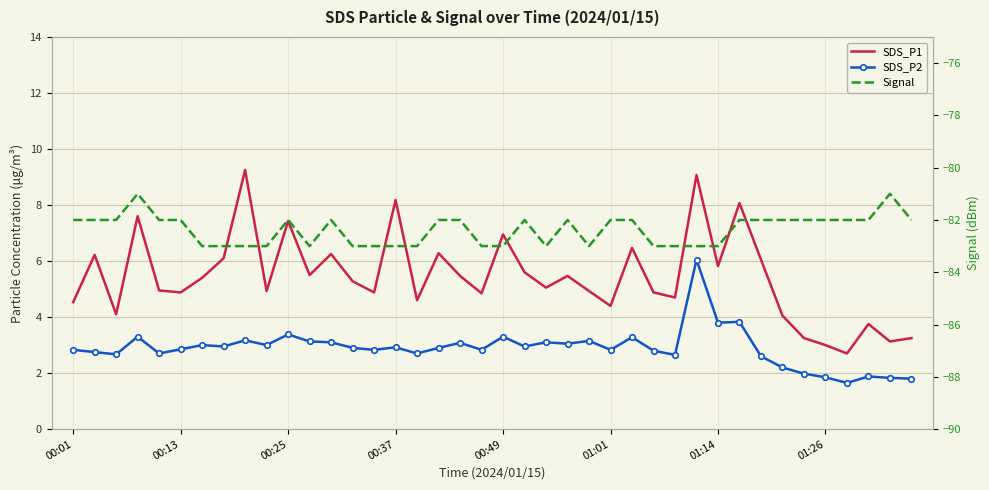

What is the difference between the maximum and second lowest values in the Signal series?

2.0